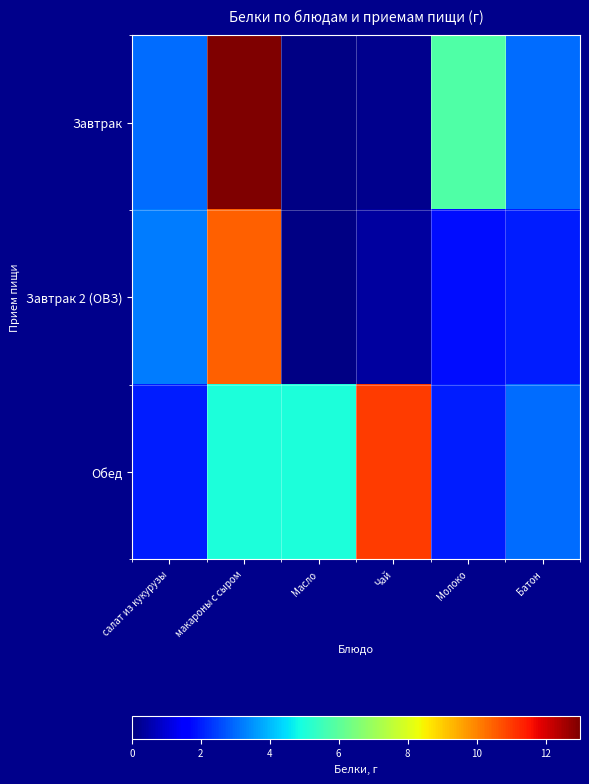

At which category does the chart reach its minimum across all series?

Масло